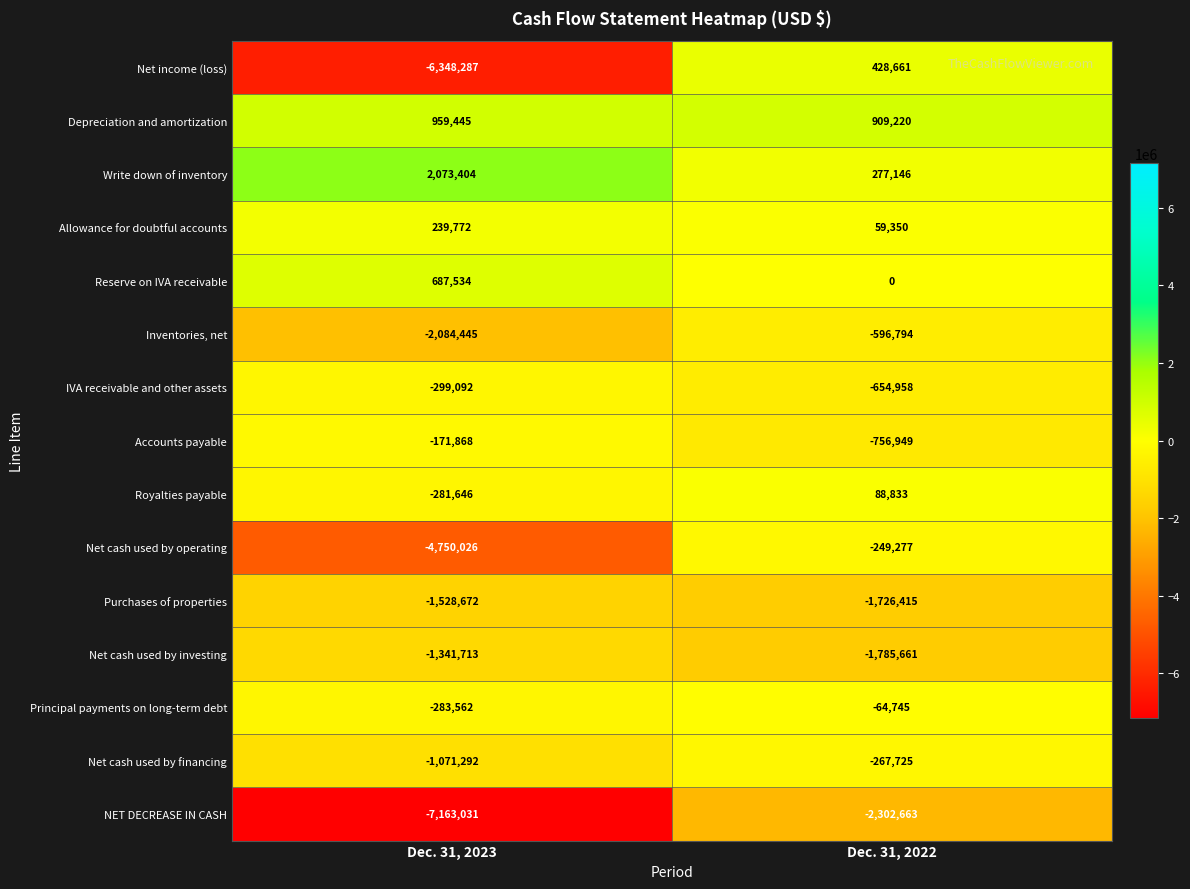

The value of Principal payments on long-term debt at Dec. 31, 2023 is -283562. True or false?

True